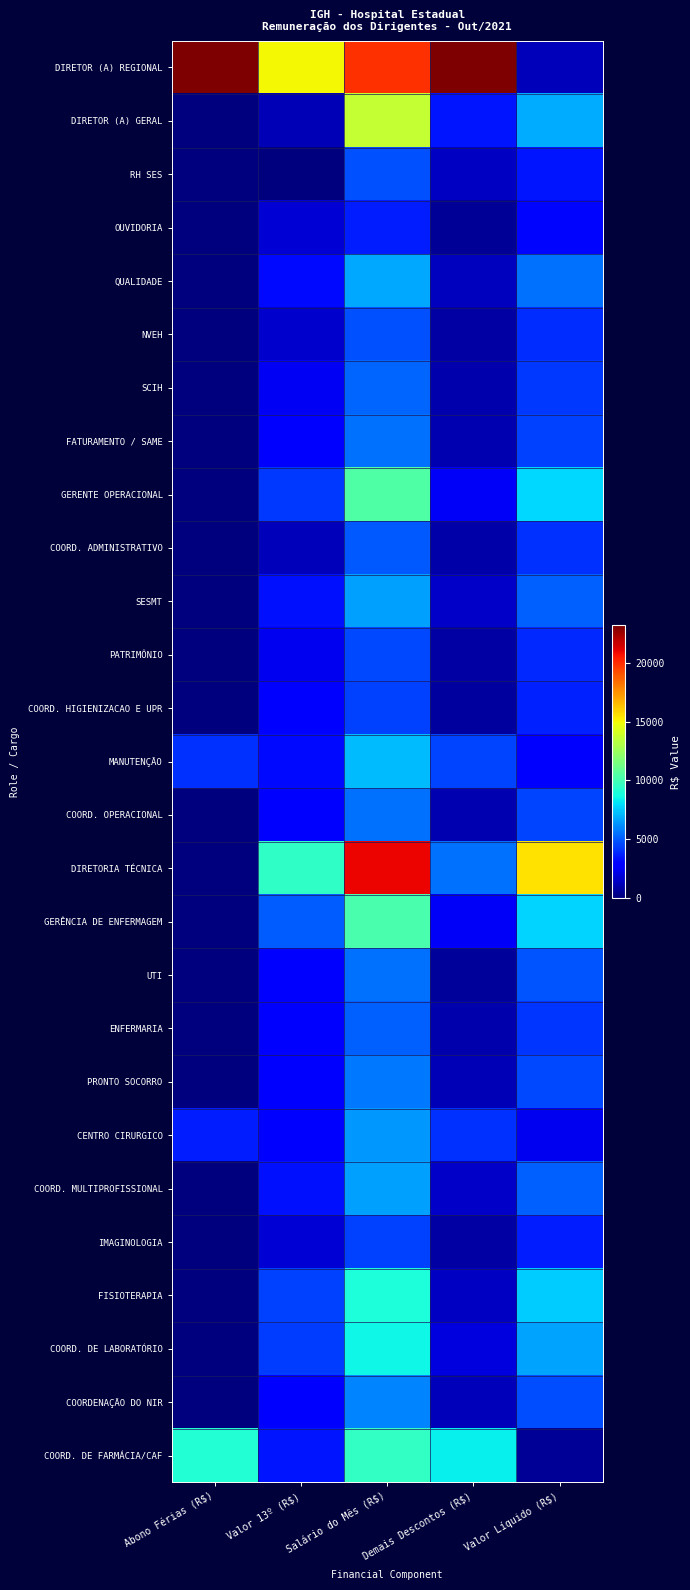

What is the spread (max minus min) of values at Valor 13º (R$)?

15000.0